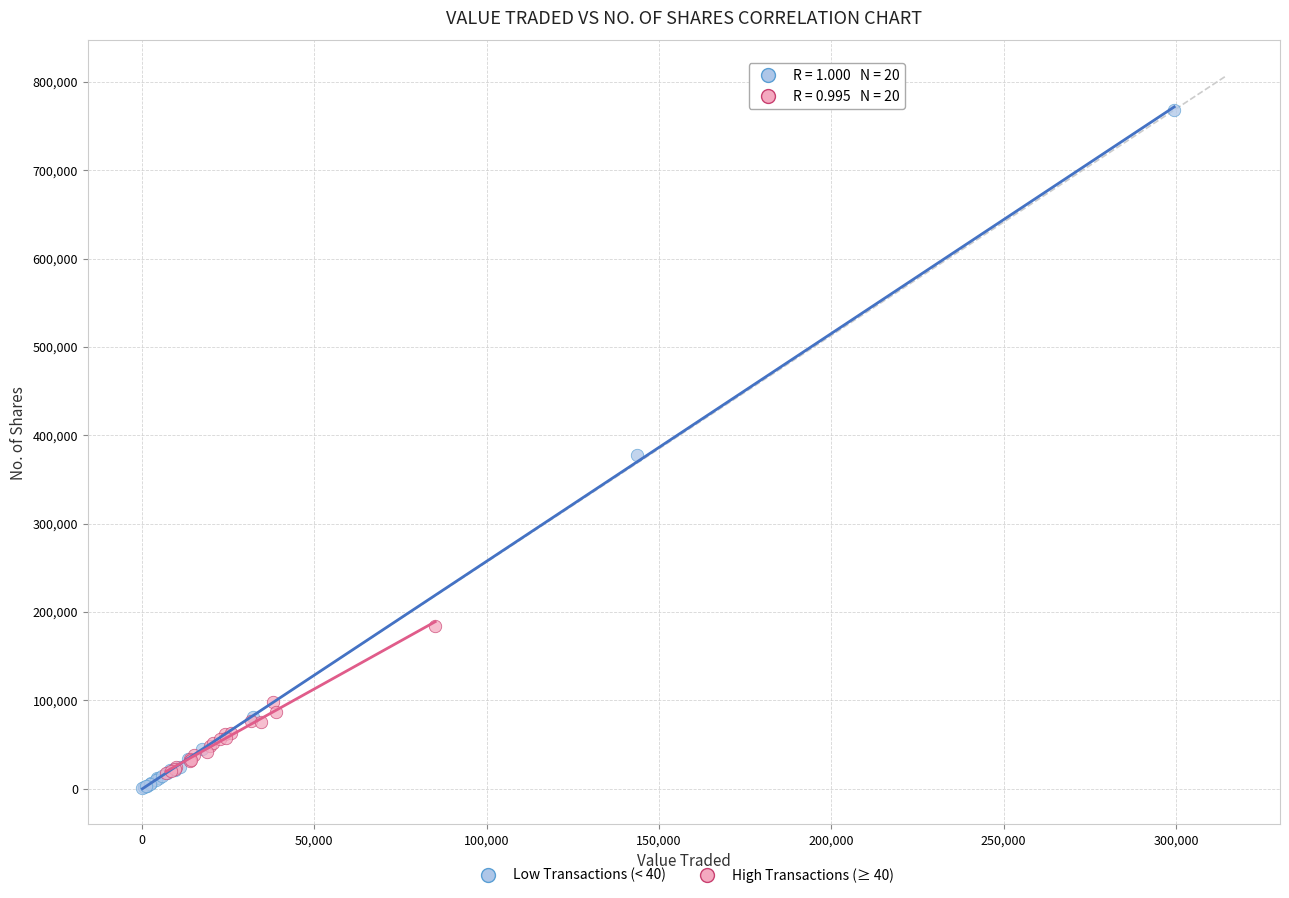

Which series contains the highest Y value?

Low Transactions (< 40)